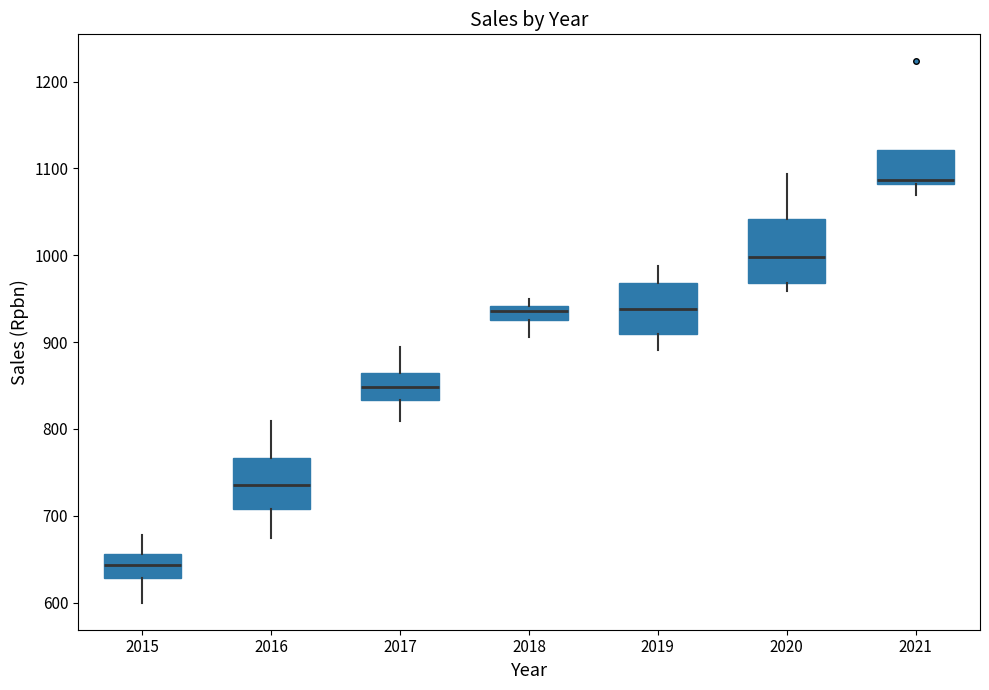

Reading left to right, transcribe this box plot: for each box, give where its median line is, the range the box spans, and where its two whiskers end, as read against the y-axis. The values are not printed on the chart, so give them approximately, as read against the axis.

2015: median 640, box 630 to 660, whiskers 600 to 680
2016: median 740, box 710 to 770, whiskers 670 to 810
2017: median 850, box 830 to 860, whiskers 810 to 890
2018: median 940 (inside the box), box 930 to 940, whiskers 910 to 950
2019: median 940, box 910 to 970, whiskers 890 to 990
2020: median 1000, box 970 to 1040, whiskers 960 to 1090
2021: median 1090, box 1080 to 1120, whiskers 1070 to 1120